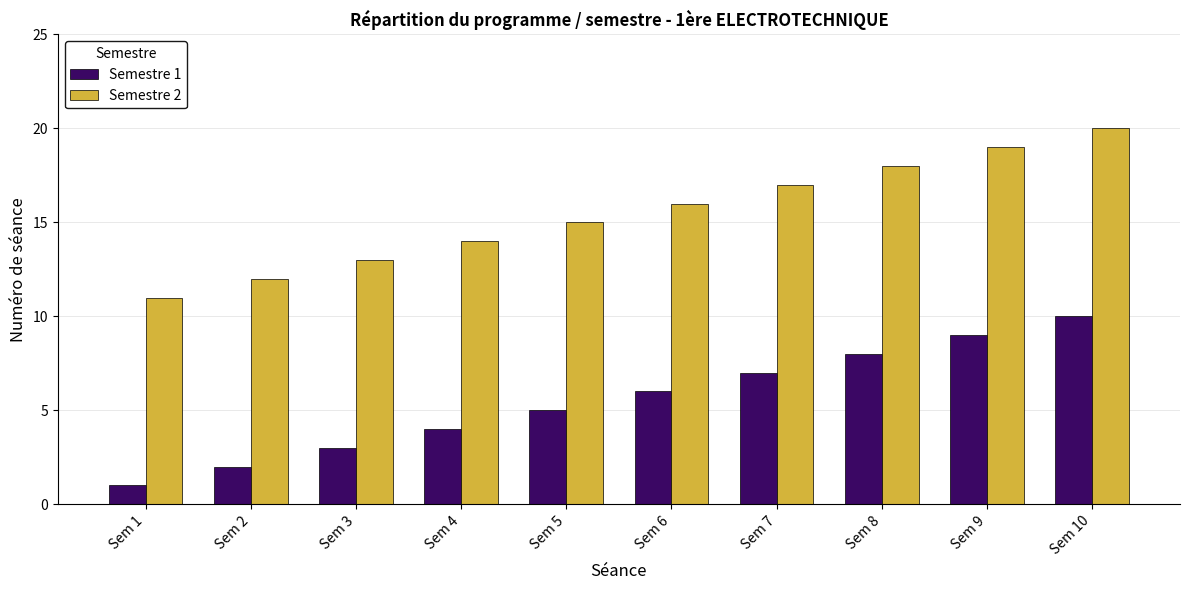

What are all the series names shown in the legend?

Semestre 1, Semestre 2